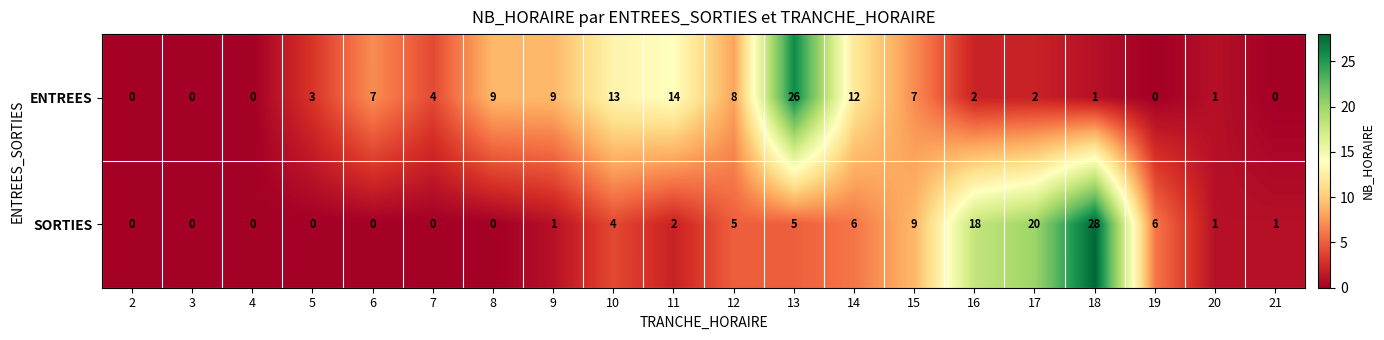

At which label does SORTIES first exceed 2?

10